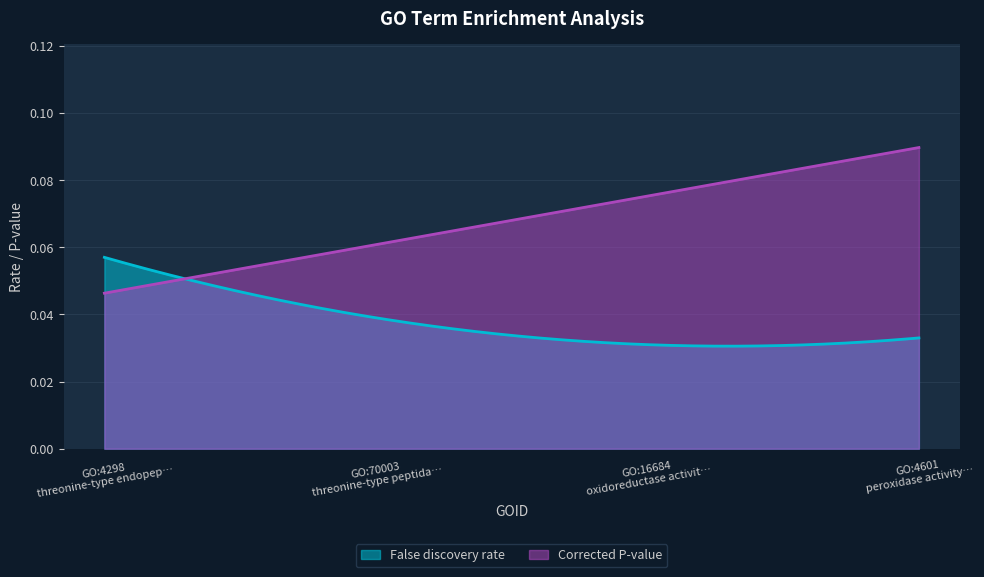

Which series ends up on top after the final intersection of Corrected P-value and False discovery rate?

Corrected P-value